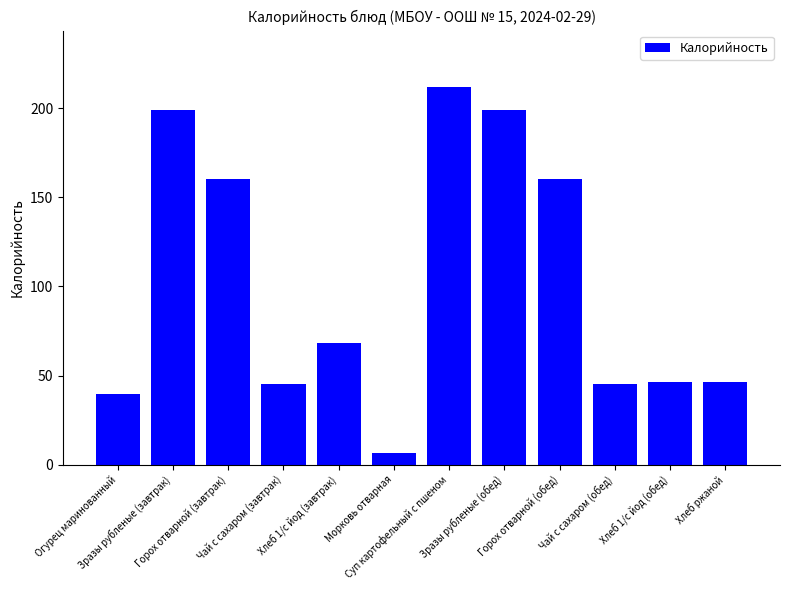

How many bars are there in total?

12